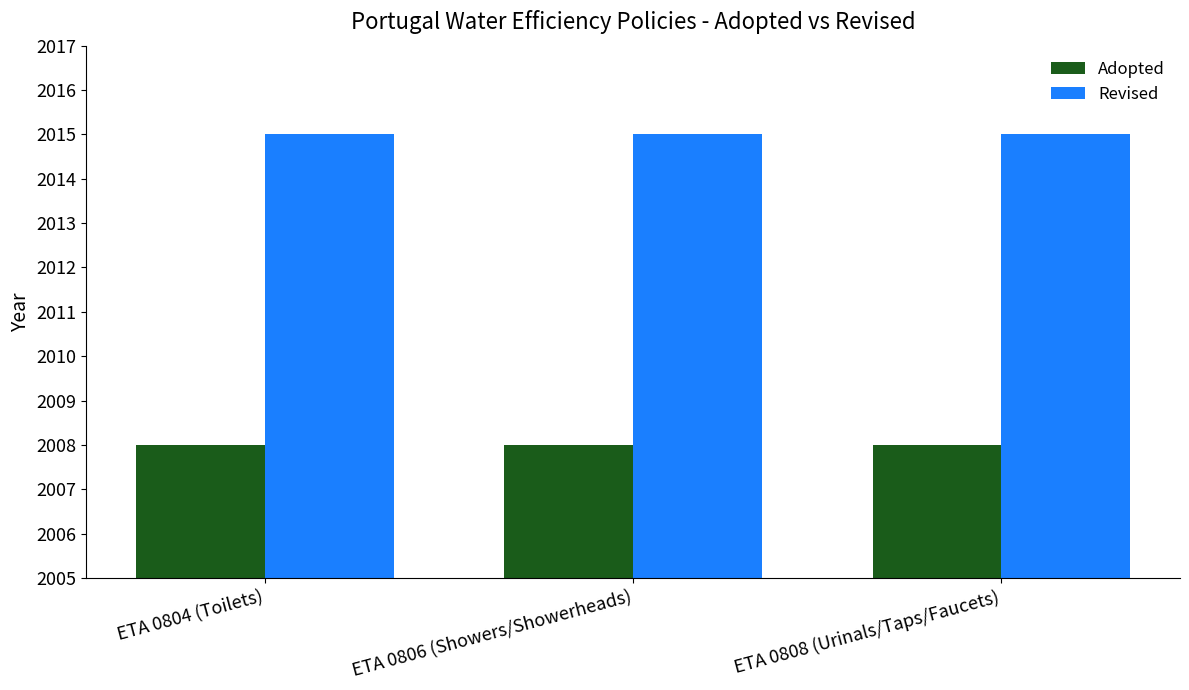

Reading right to left, extract all data points from this chart.

Adopted: ETA 0808 (Urinals/Taps/Faucets)=2008	ETA 0806 (Showers/Showerheads)=2008	ETA 0804 (Toilets)=2008
Revised: ETA 0808 (Urinals/Taps/Faucets)=2015	ETA 0806 (Showers/Showerheads)=2015	ETA 0804 (Toilets)=2015